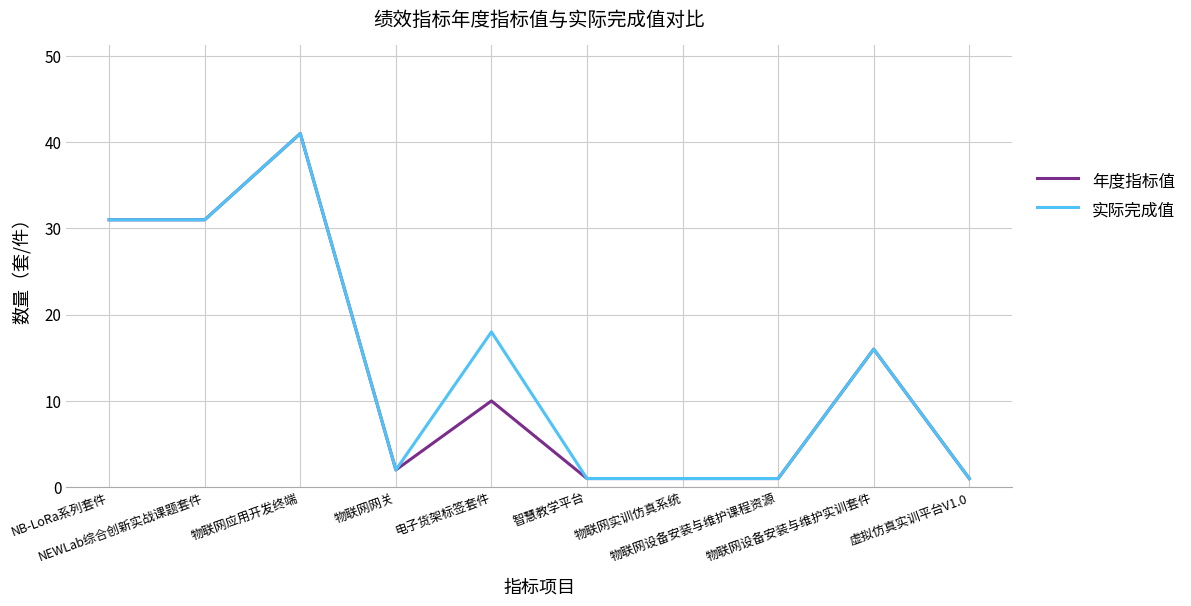

True or false: 实际完成值 has more than 1 interior local peaks.

True